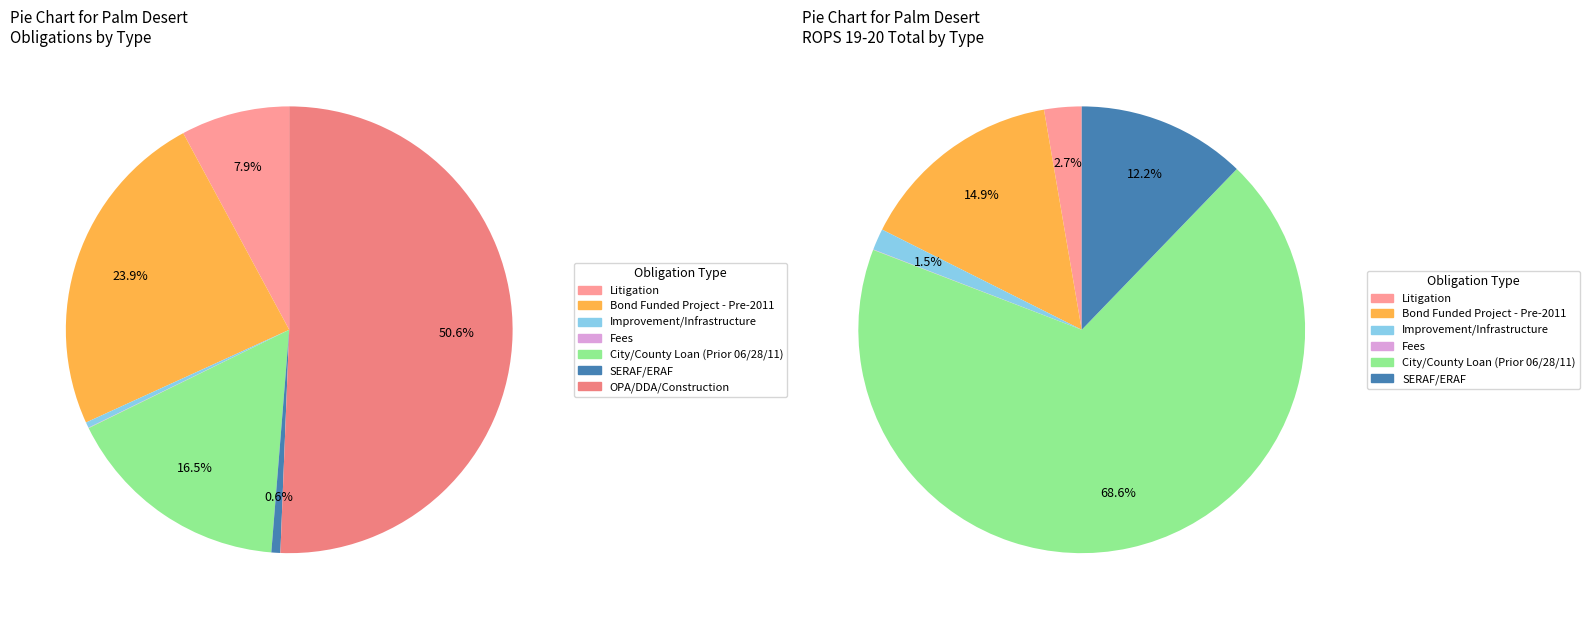

Which slice represents more than half of the pie?

OPA/DDA/Construction